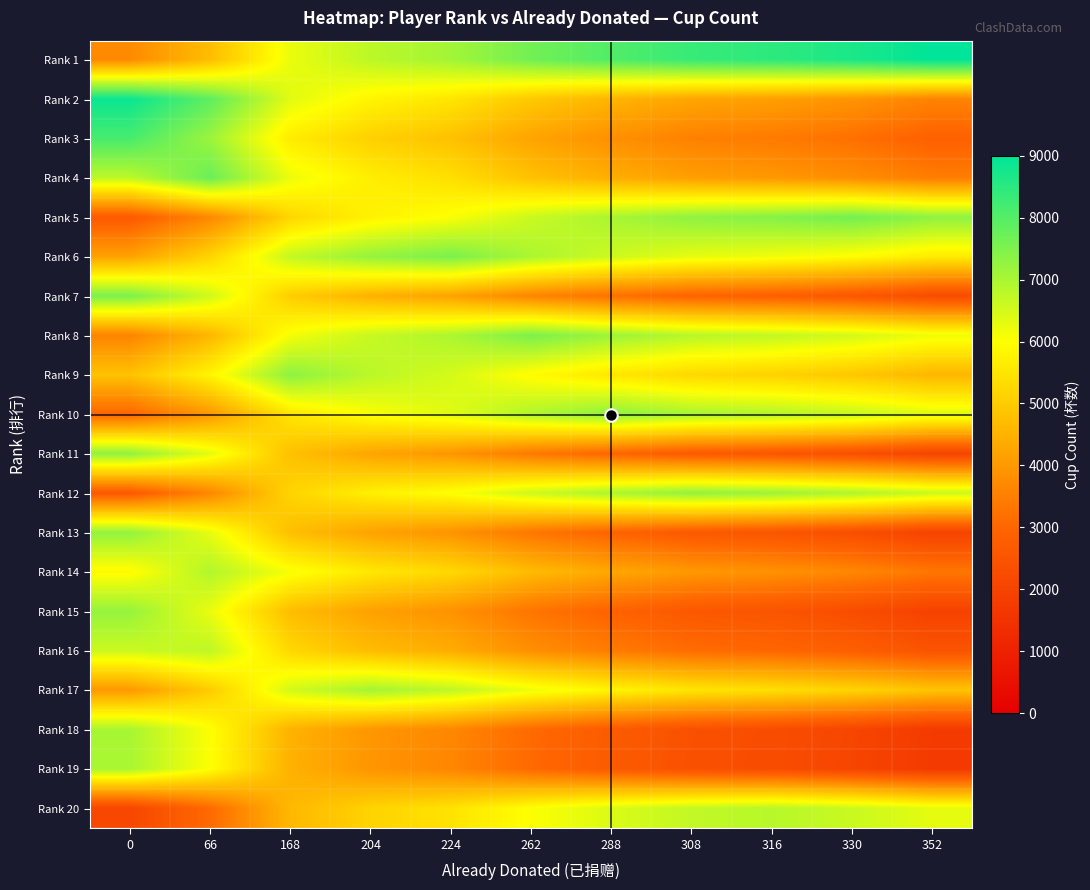

Between 224 and 308, which is larger?

308